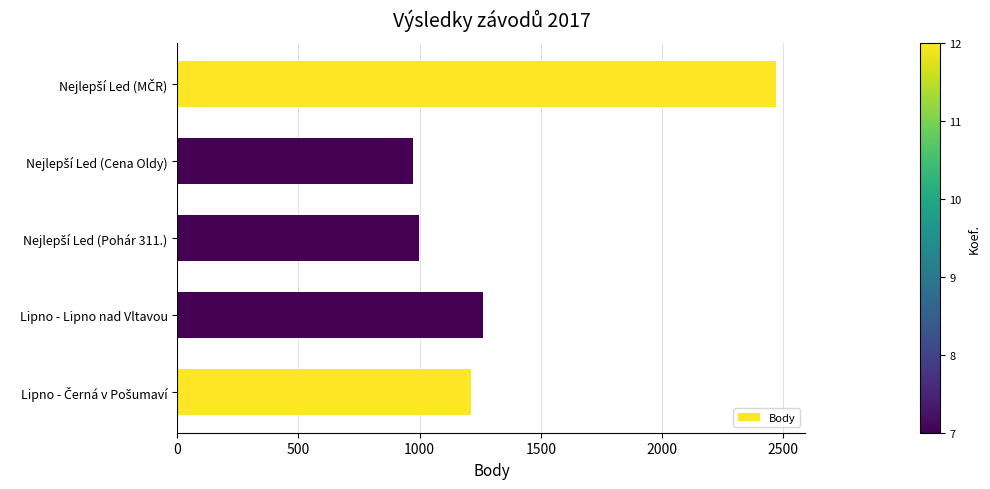

The value at Lipno - Lipno nad Vltavou is 1261. True or false?

True